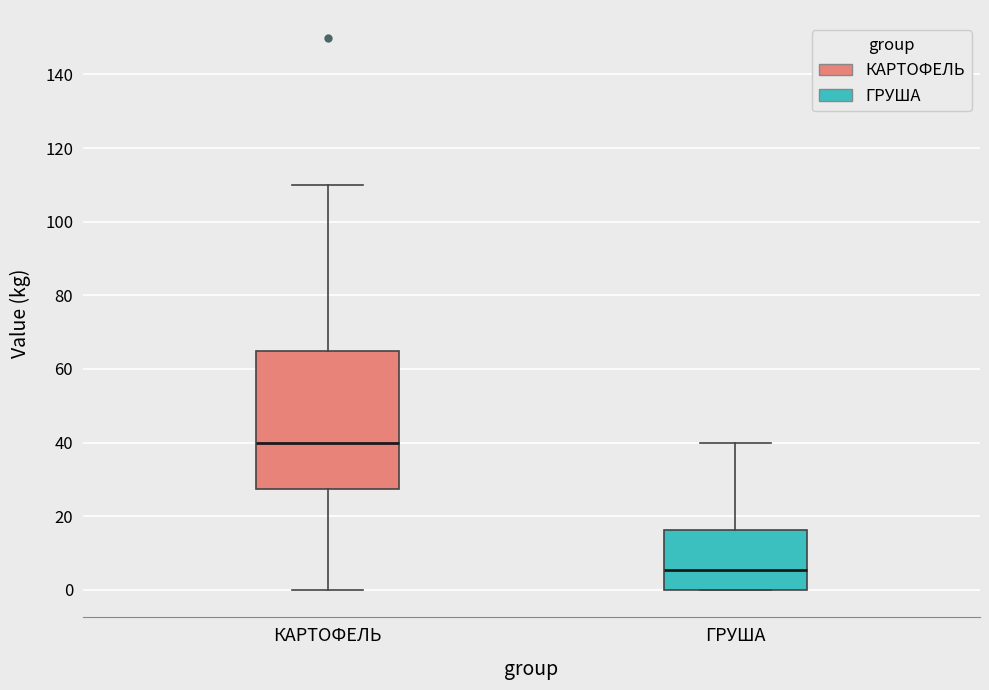

Reading left to right, read every box against the y-axis: the position of its median line, the range the box covers, and the ends of its whiskers. The values are not printed on the chart, so give them approximately, as read against the axis.

КАРТОФЕЛЬ: median 40, box 28 to 66, whiskers 0 to 110
ГРУША: median 6, box 0 to 16, whiskers 0 to 40